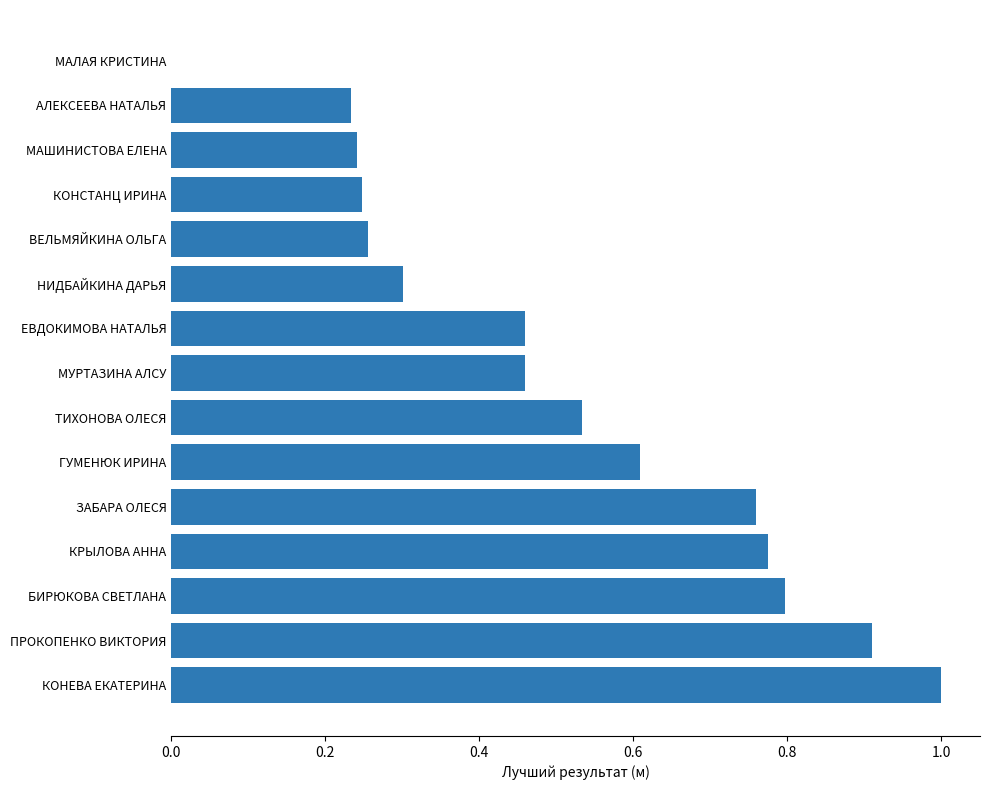

True or false: the data shows 0.1 at ЕВДОКИМОВА НАТАЛЬЯ.

False